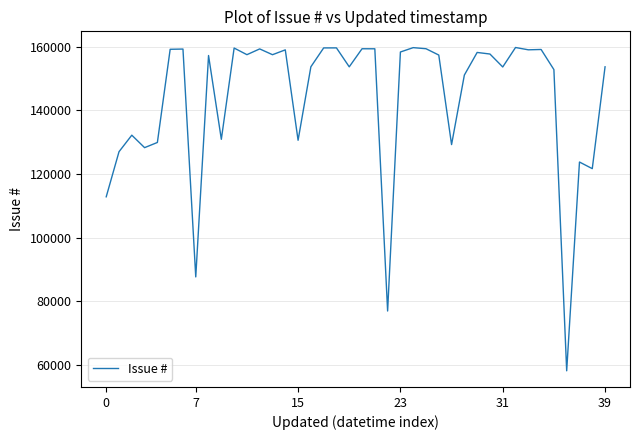

What is the difference between the maximum and minimum values?

101608